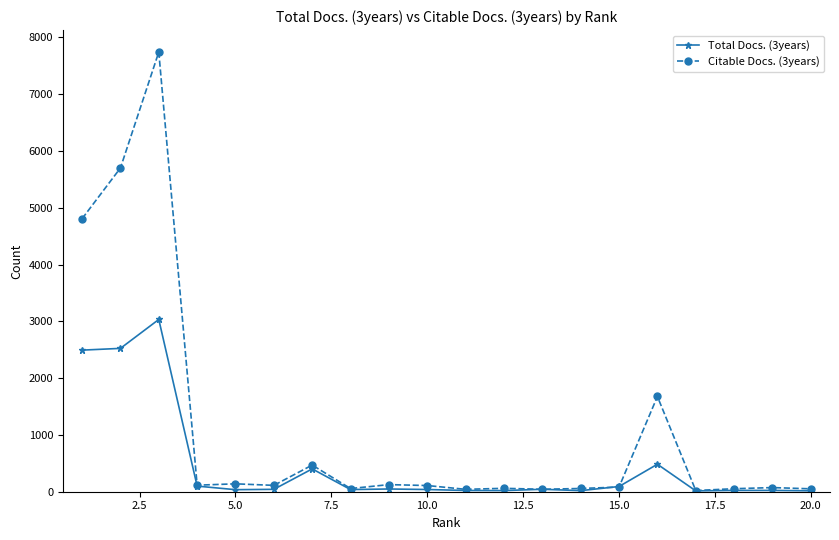

Which series has the widest spread of values?

Citable Docs. (3years)